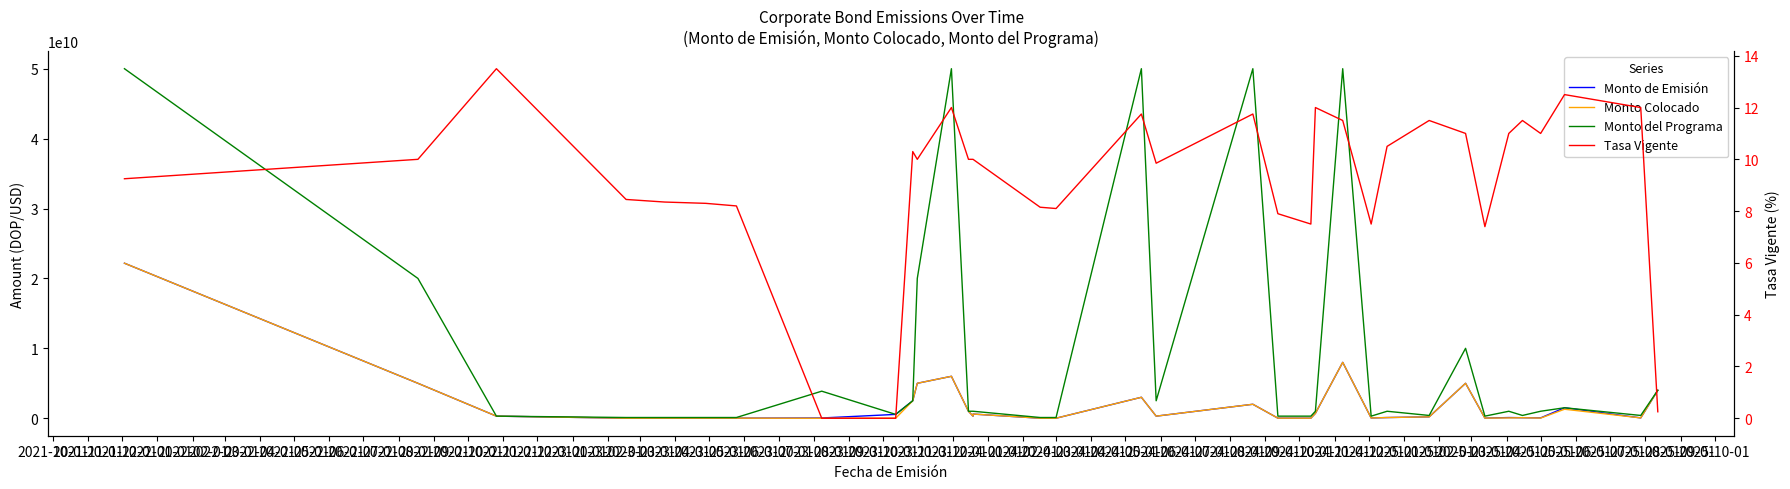

Rank the categories by Tasa Vigente value from lowest to highest.

2022-05-01, 2022-06-01, 2024-08-01, 2024-02-01, 2023-07-01, 2023-10-01, 2023-06-01, 2023-02-01, 2023-01-01, 2022-04-01, 2022-03-01, 2022-02-01, 2022-01-01, 2021-10-01, 2023-04-01, 2021-11-01, 2022-08-01, 2022-10-01, 2022-11-01, 2022-12-01, 2022-07-01, 2023-11-01, 2024-01-01, 2024-03-01, 2024-05-01, 2023-09-01, 2023-12-01, 2024-04-01, 2023-03-01, 2023-05-01, 2022-09-01, 2023-08-01, 2024-07-01, 2024-06-01, 2021-12-01